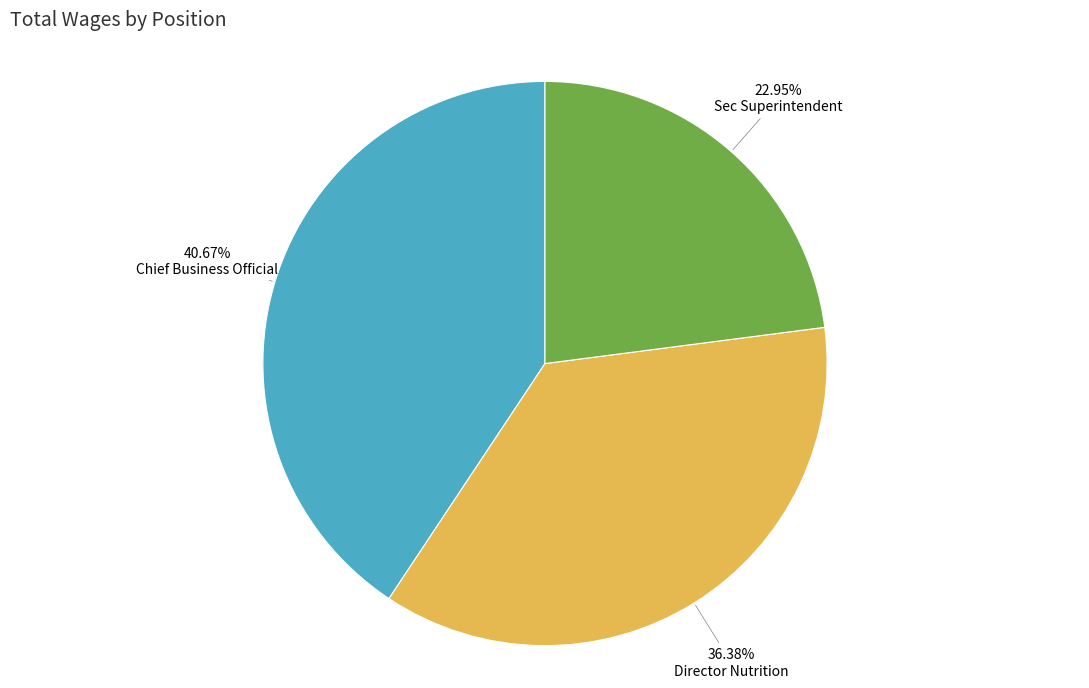

Does any single category account for the majority?

No